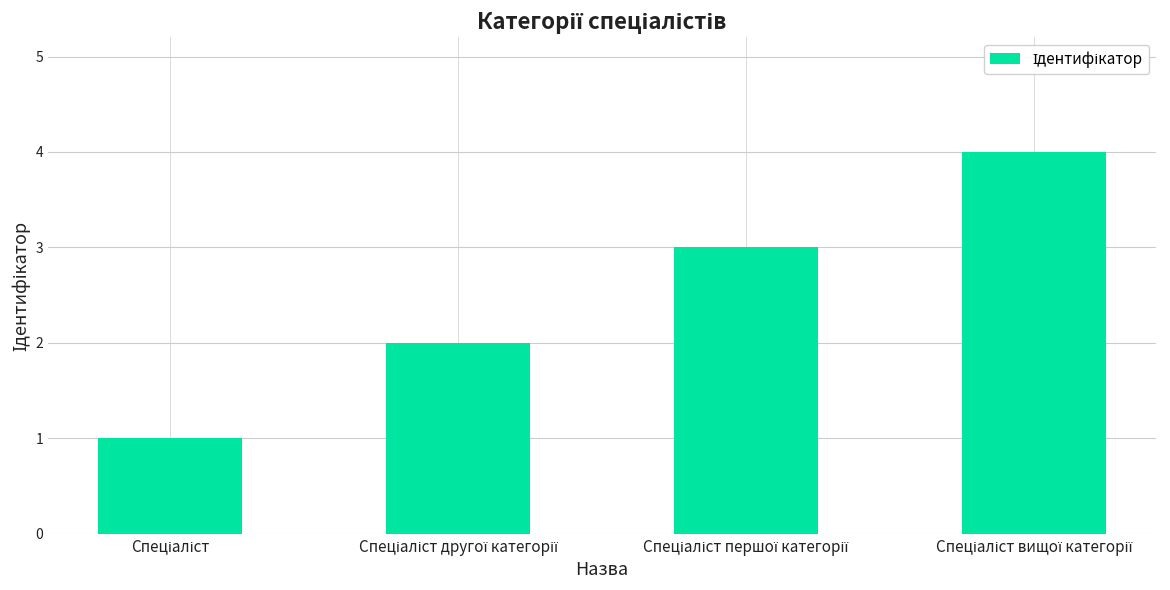

What is the maximum value shown in the chart?

4